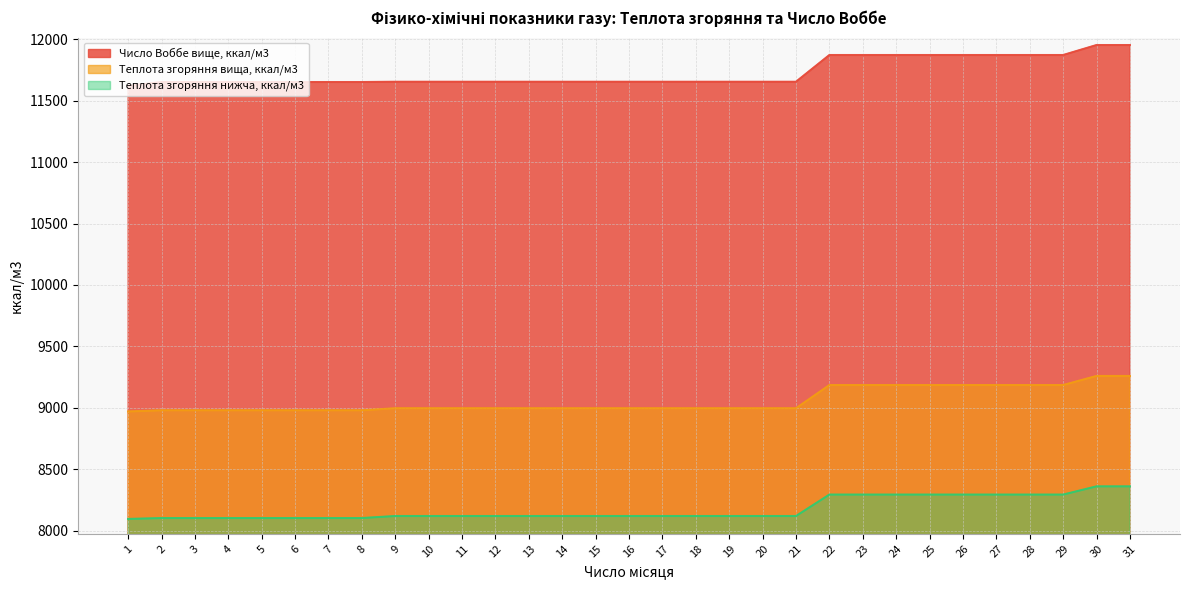

True or false: Число Воббе вище, ккал/м3 and Теплота згоряння нижча, ккал/м3 cross at least once.

False